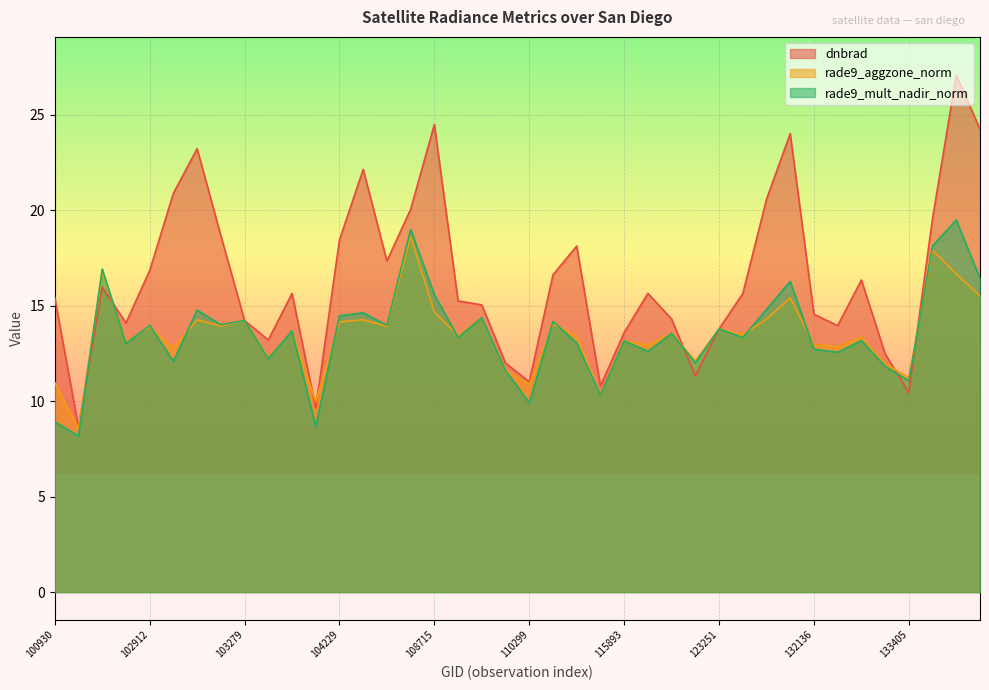

True or false: rade9_mult_nadir_norm has more than 0 interior local peaks.

True